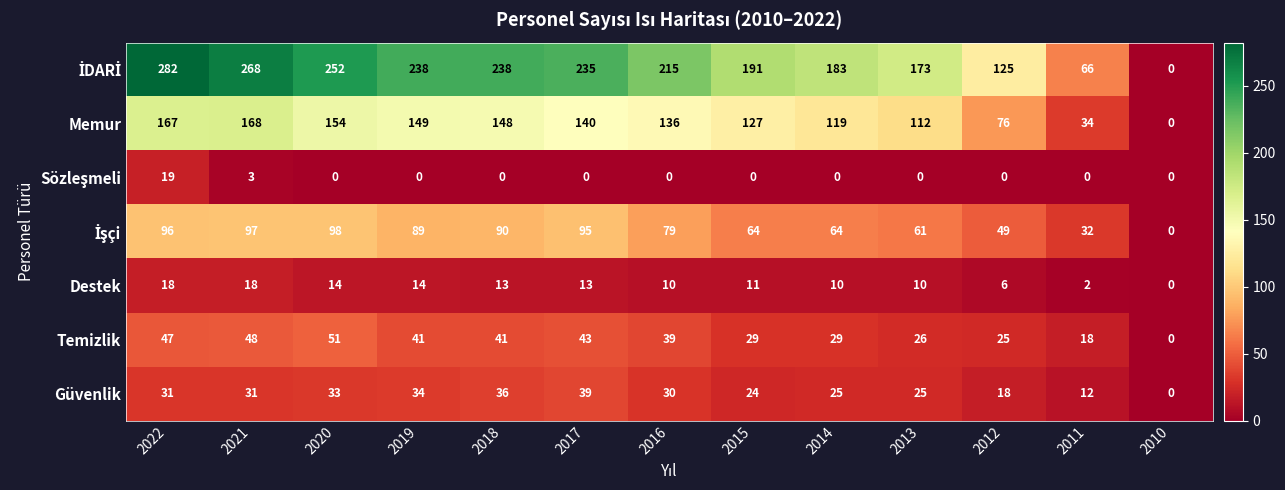

What is the difference between the highest and lowest values at 2015?

191